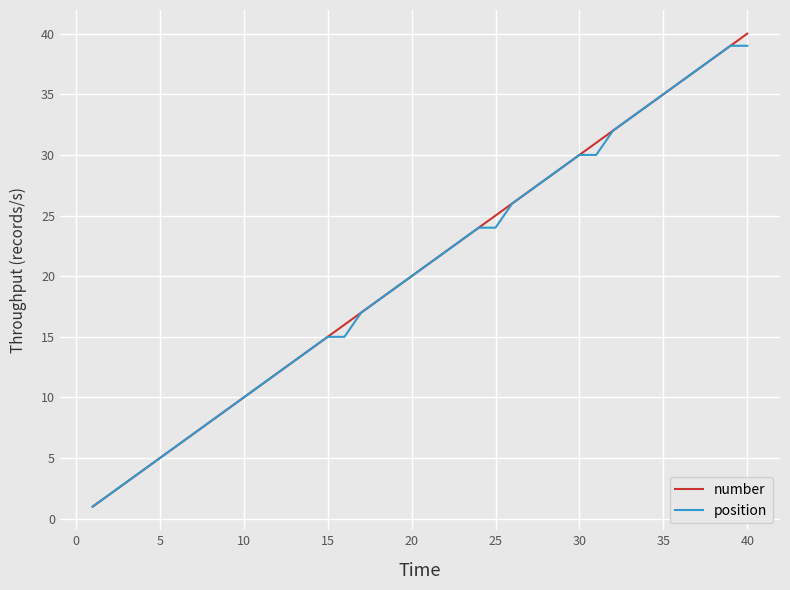

What is the sum of all position values?

816